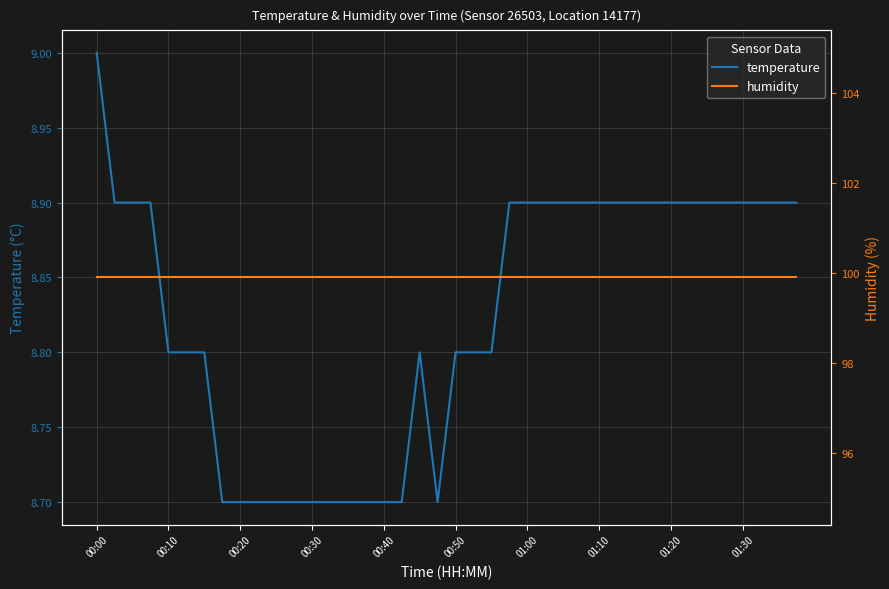

Read the temperature value at 01:00.

8.9